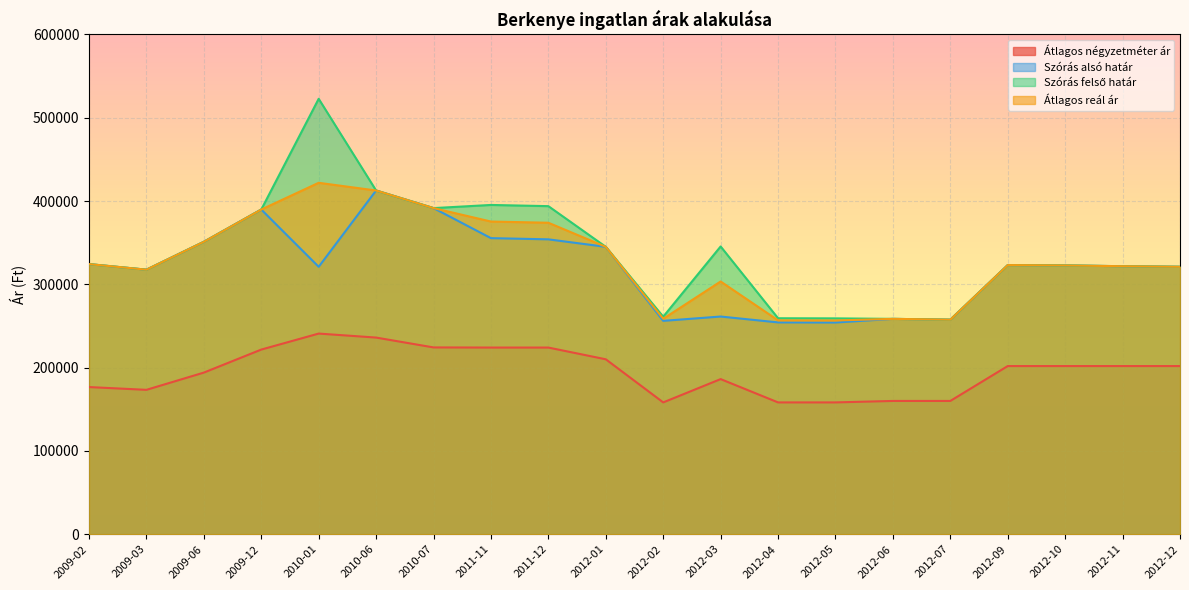

What is the difference between the second highest and minimum values in the Átlagos reál ár series?

155996